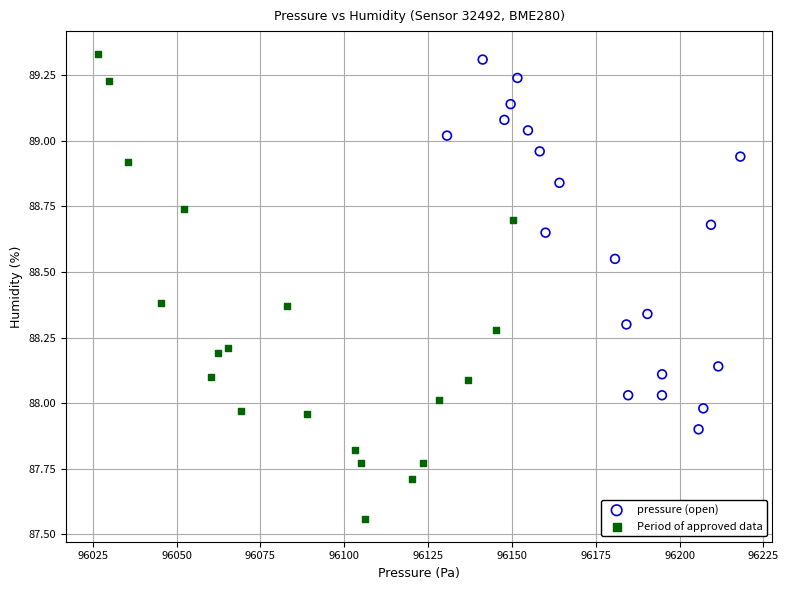

Which series reaches the minimum Y coordinate?

Period of approved data